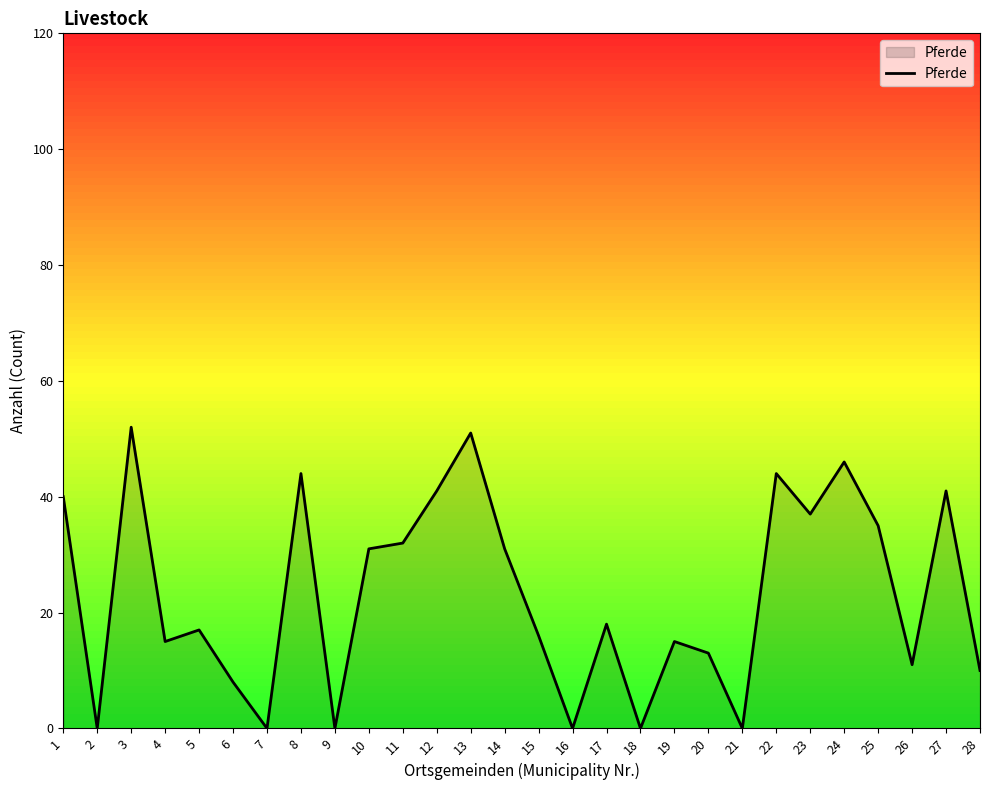

Reading left to right, transcribe all the data shown in this chart.

1=40	2=0	3=52	4=15	5=17	6=8	7=0	8=44	9=0	10=31	11=32	12=41	13=51	14=31	15=16	16=0	17=18	18=0	19=15	20=13	21=0	22=44	23=37	24=46	25=35	26=11	27=41	28=10